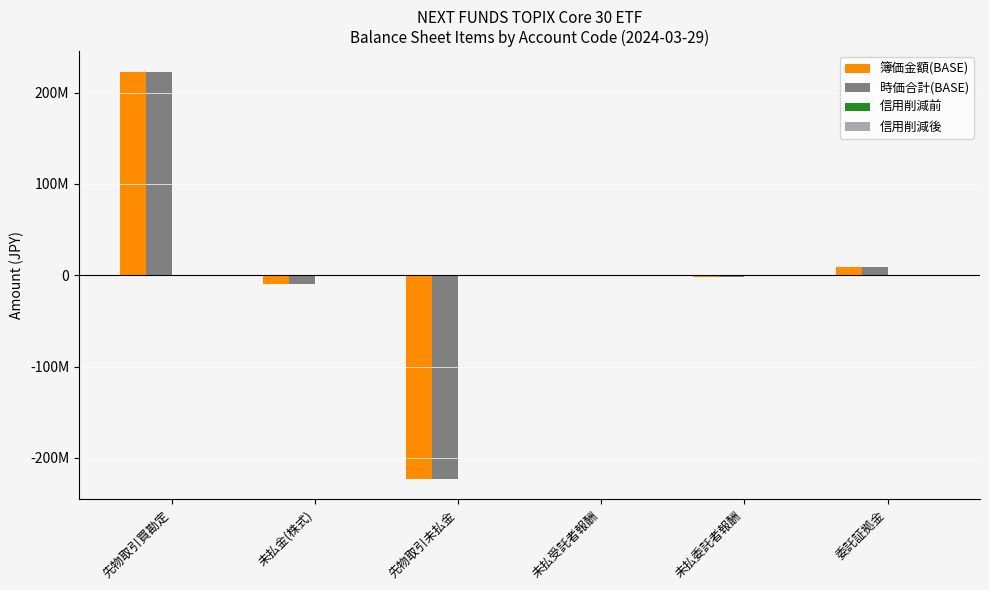

Reading left to right, what are all the values shown in this chart?

簿価金額(BASE): 222990920	-10084800	-222990920	-1025017	-1757151	8636987
時価合計(BASE): 222990920	-10084800	-222990920	-1025017	-1757151	8636987
信用削減前: 0	0	0	0	0	172739
信用削減後: 0	0	0	0	0	172739